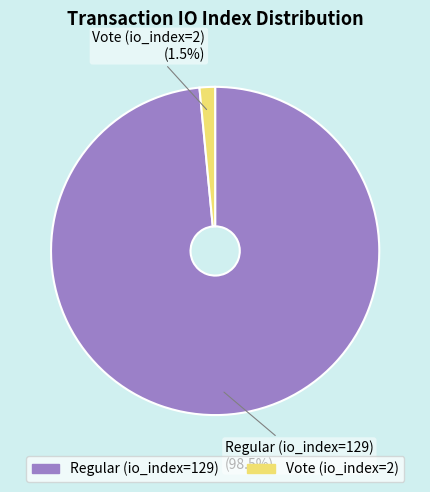

Which slice is the smallest?

Vote (io_index=2)